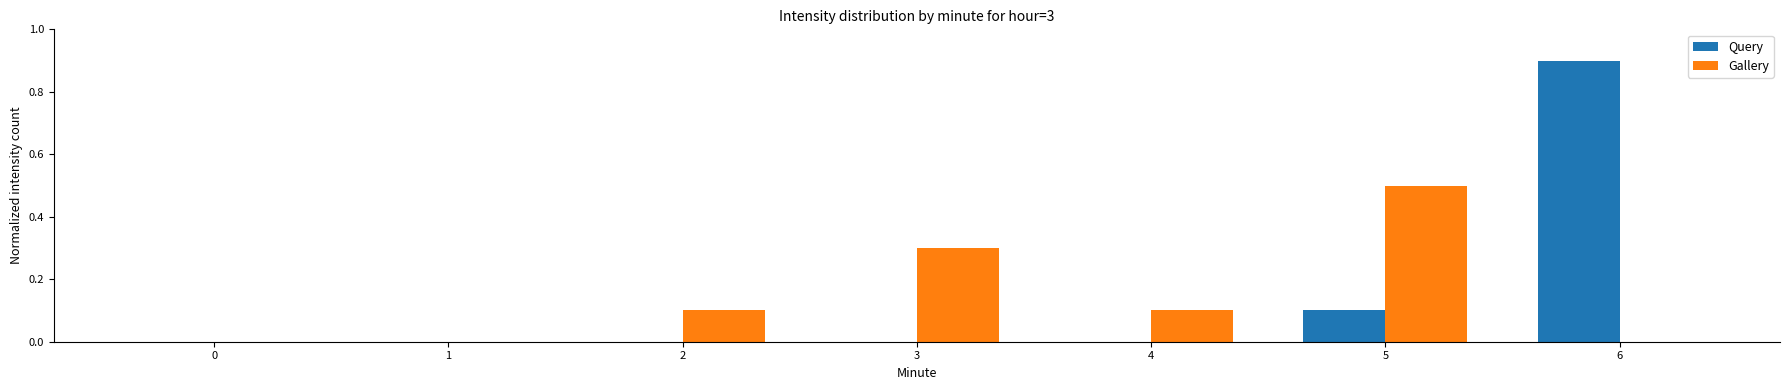

Is the value of Query at 0 greater than the value of Gallery at 3?

No